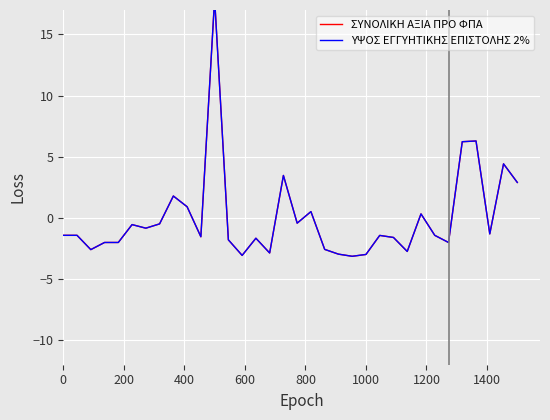

Reading right to left, transcribe all the data shown in this chart.

ΣΥΝΟΛΙΚΗ ΑΞΙΑ ΠΡΟ ΦΠΑ: 2.9	4.4	-1.3	6.3	6.2	-2.0	-1.4	0.3	-2.7	-1.6	-1.4	-3.0	-3.1	-3.0	-2.6	0.5	-0.4	3.5	-2.9	-1.7	-3.1	-1.8	17.9	-1.5	0.9	1.8	-0.5	-0.8	-0.5	-2.0	-2.0	-2.6	-1.4	-1.4
ΥΨΟΣ ΕΓΓΥΗΤΙΚΗΣ ΕΠΙΣΤΟΛΗΣ 2%: 2.9	4.4	-1.3	6.3	6.2	-2.0	-1.4	0.3	-2.7	-1.6	-1.4	-3.0	-3.1	-3.0	-2.6	0.5	-0.4	3.5	-2.9	-1.7	-3.1	-1.8	17.9	-1.5	0.9	1.8	-0.5	-0.8	-0.5	-2.0	-2.0	-2.6	-1.4	-1.4